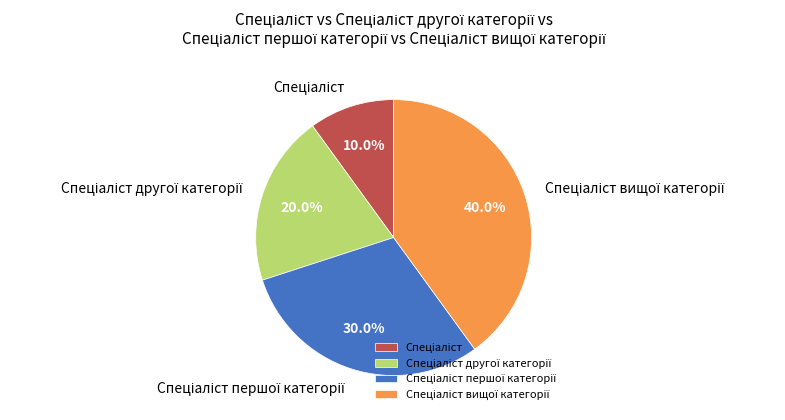

Is there a majority slice in this chart?

No